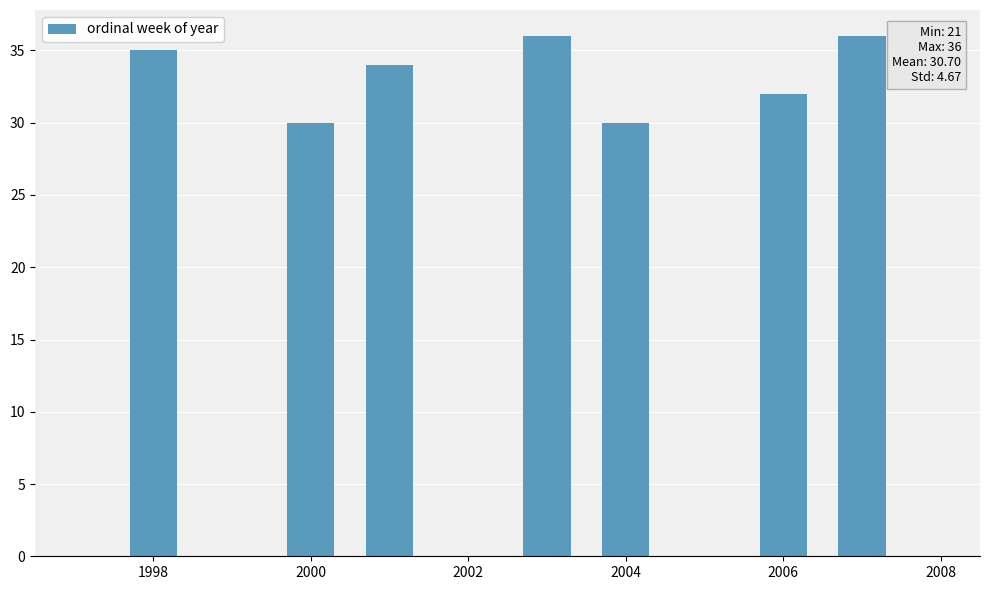

Count the number of data series in this chart.

1